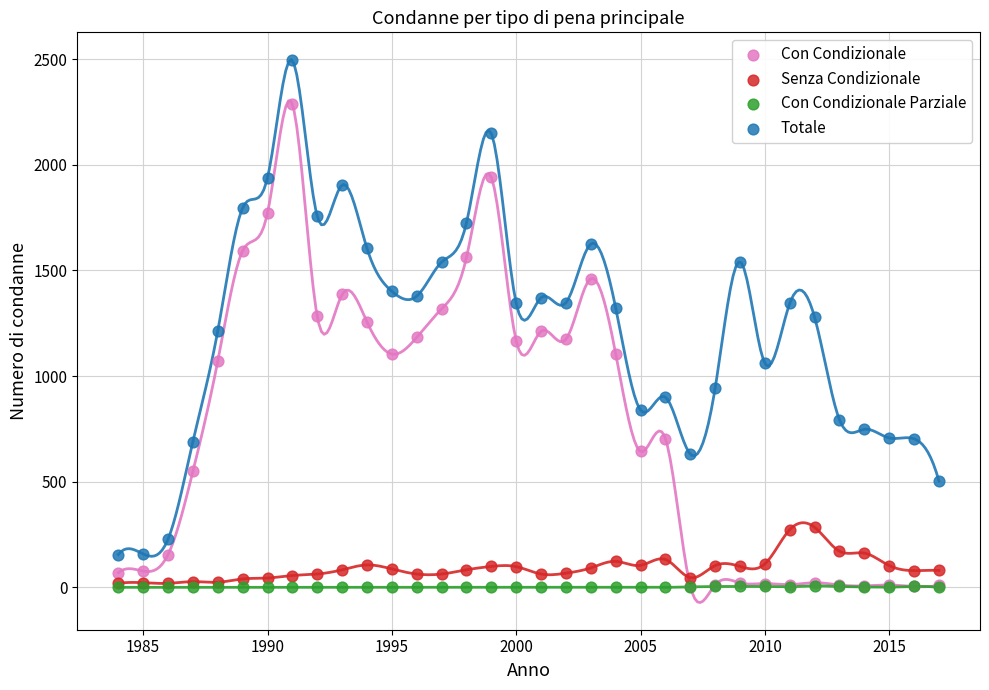

Which series has the largest Y range (max minus min)?

Totale